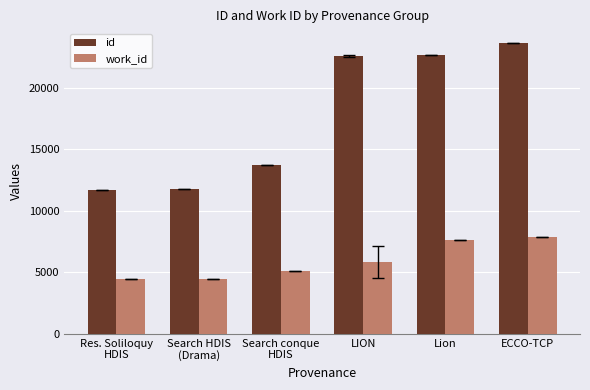

At ECCO-TCP, list the series in order from smallest to largest.

work_id, id